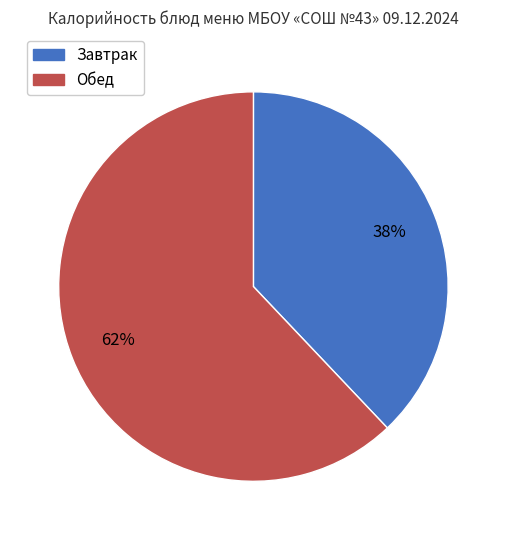

Between Обед and Завтрак, which is larger?

Обед